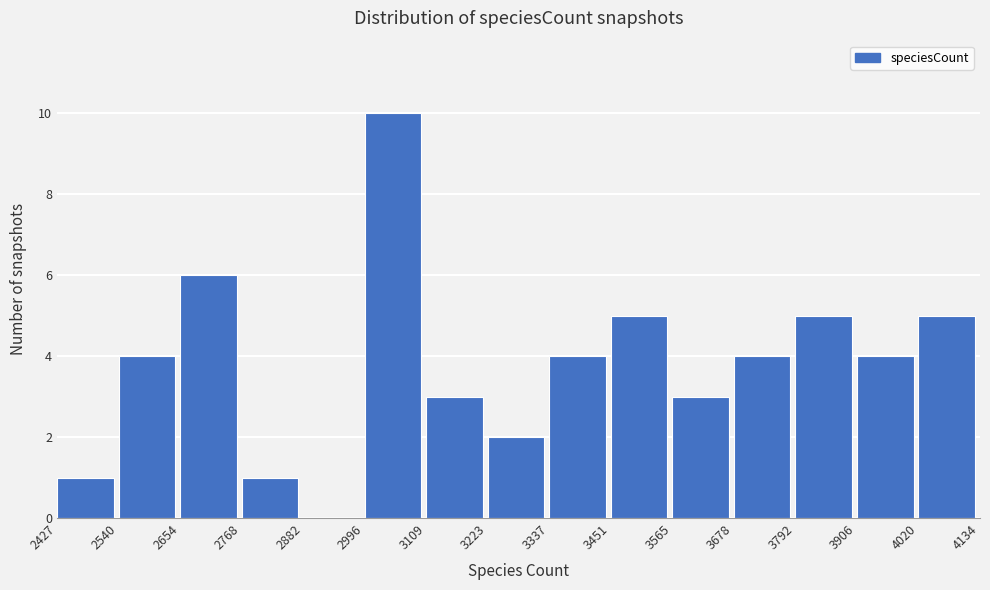

Reading left to right, transcribe this chart: for each bar, give the range it covers on the x-axis and its height. The values are not printed on the chart, so give them approximately, as read against the axis.

2427 to 2540: 1
2540 to 2654: 4
2654 to 2768: 6
2768 to 2882: 1
2882 to 2996: 0
2996 to 3109: 10
3109 to 3223: 3
3223 to 3337: 2
3337 to 3451: 4
3451 to 3565: 5
3565 to 3678: 3
3678 to 3792: 4
3792 to 3906: 5
3906 to 4020: 4
4020 to 4134: 5